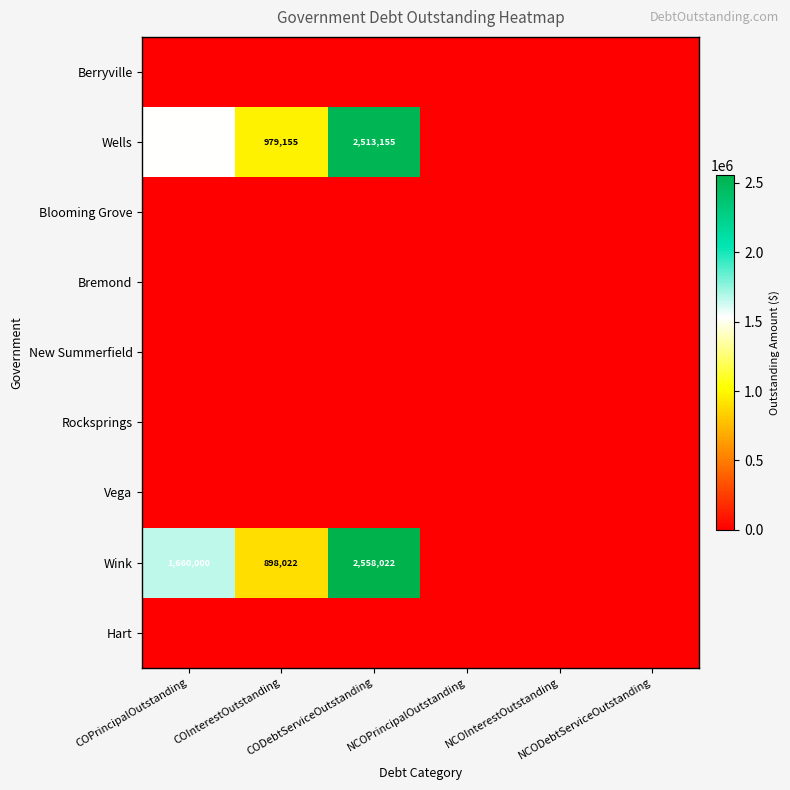

How many values in the Wink series are below 898021?

3